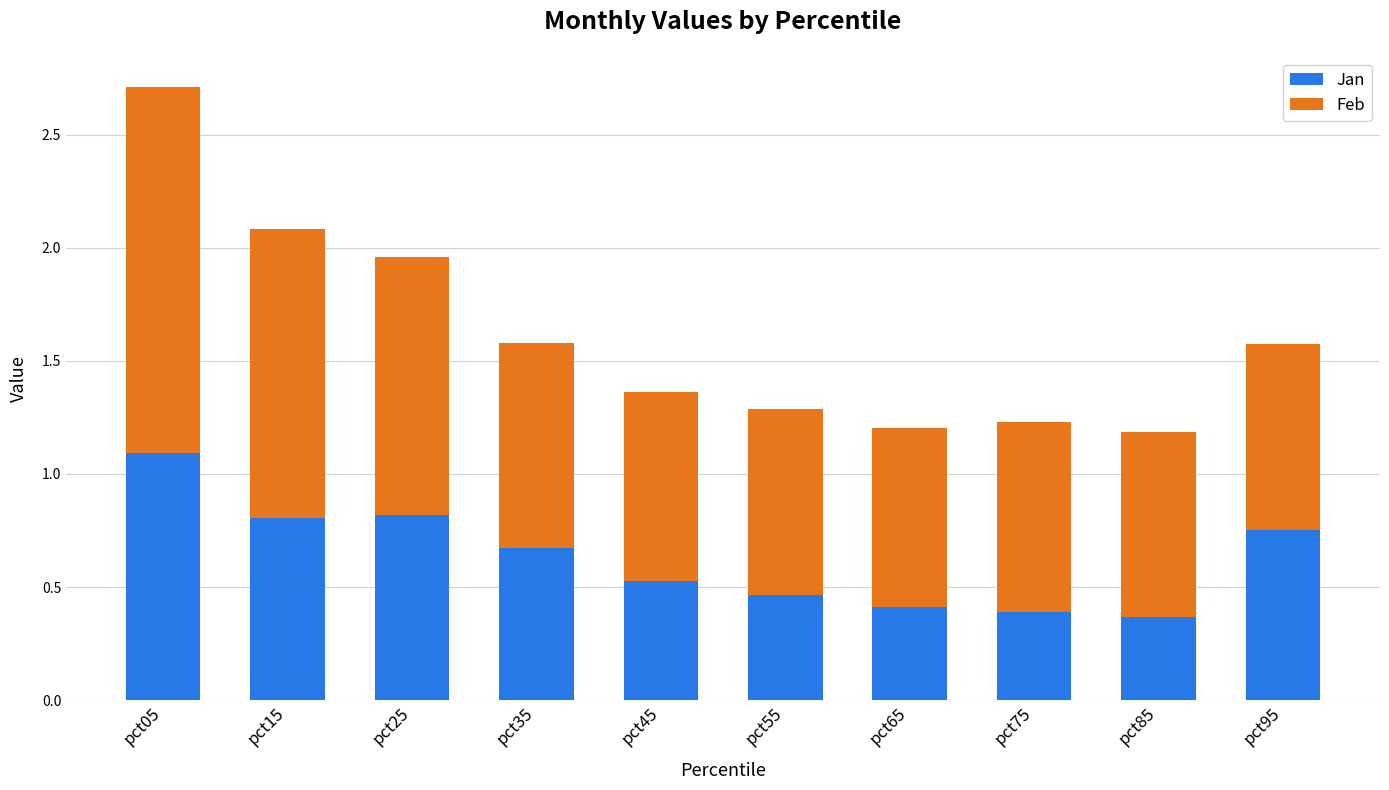

What is the total value across all series at pct95?

1.6